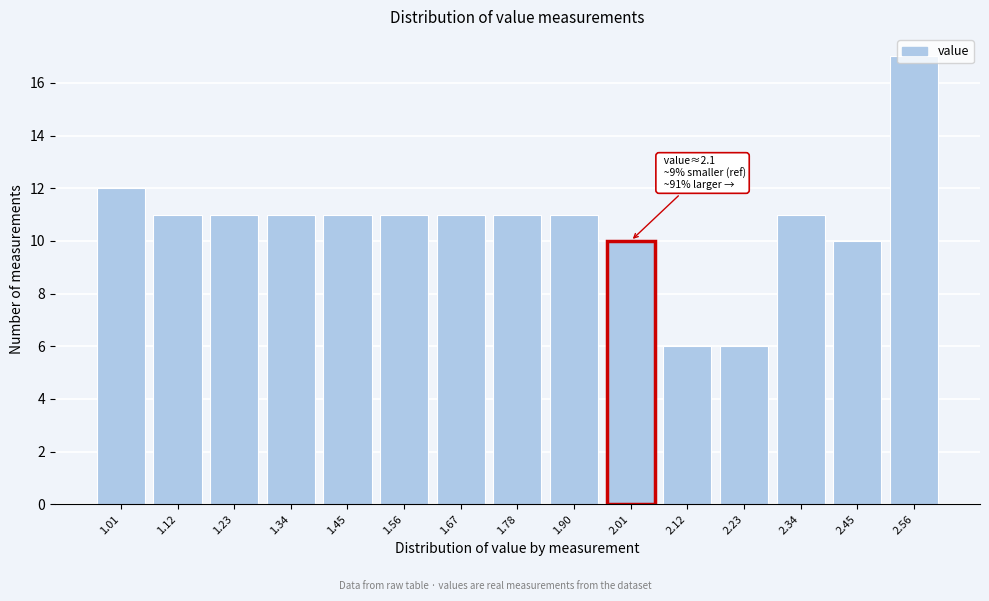

What is the value of the 2nd bar from the left?

11